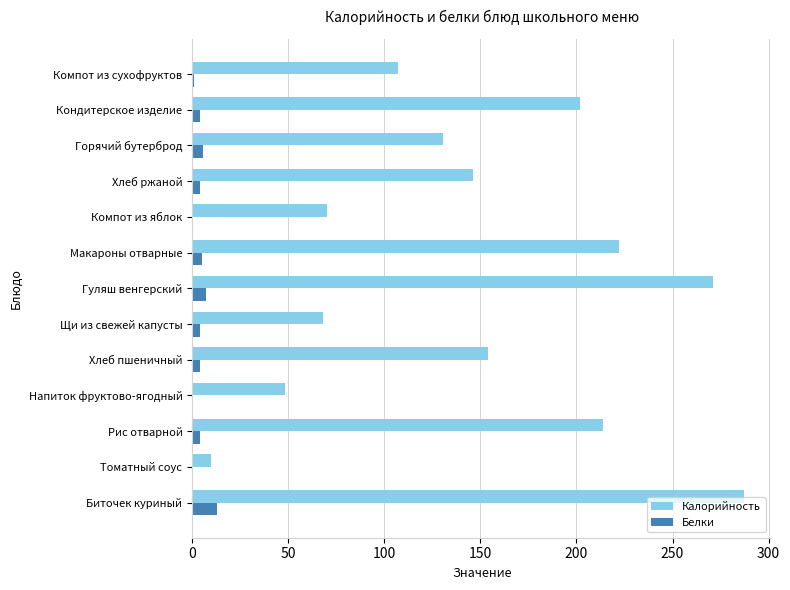

What is the sum of all Калорийность values?

1929.9